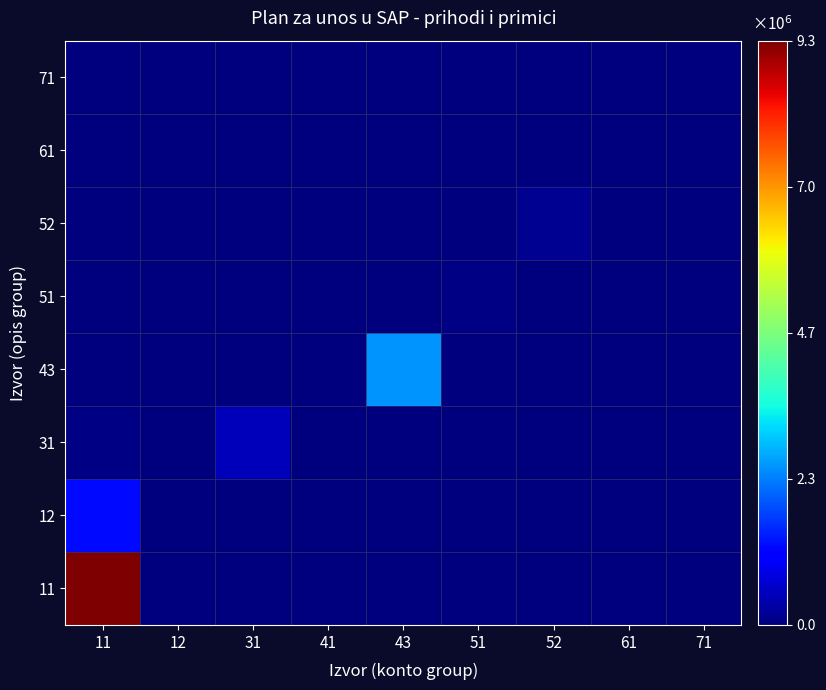

At which category is the sum across all series the highest?

11